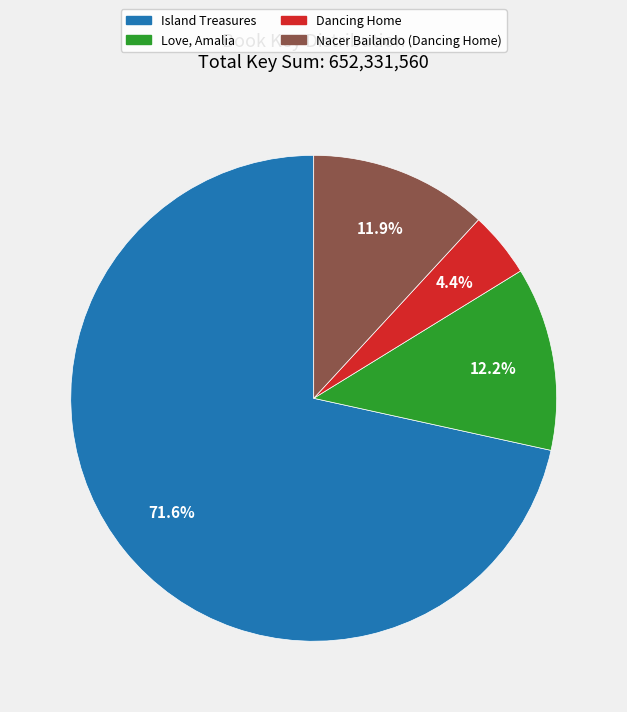

What is the smallest slice in the pie chart?

Dancing Home